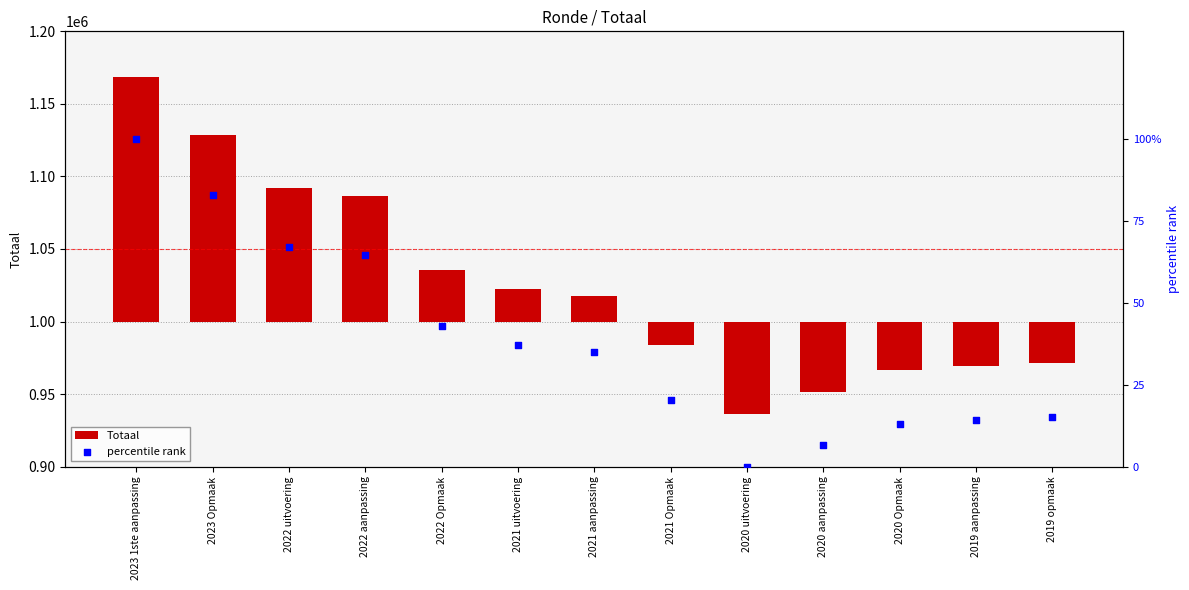

Which series contains the lowest Y value?

Totaal